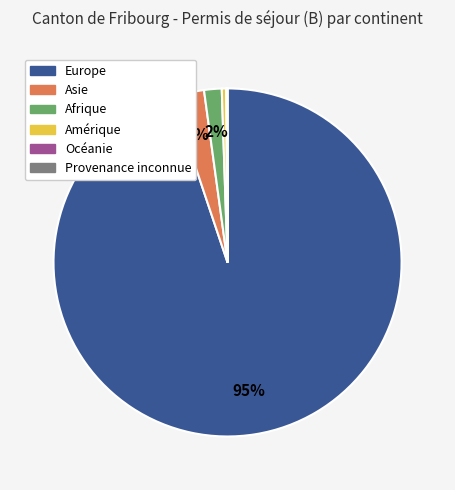

Does any single category account for the majority?

Yes